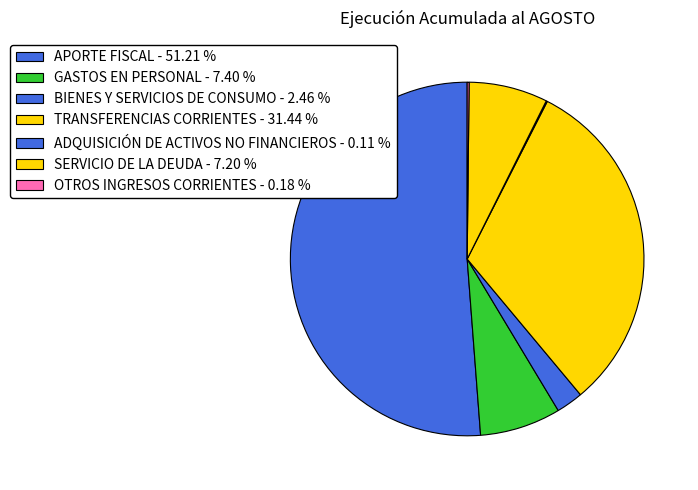

What portion of the pie excludes OTROS INGRESOS CORRIENTES?

99.8%